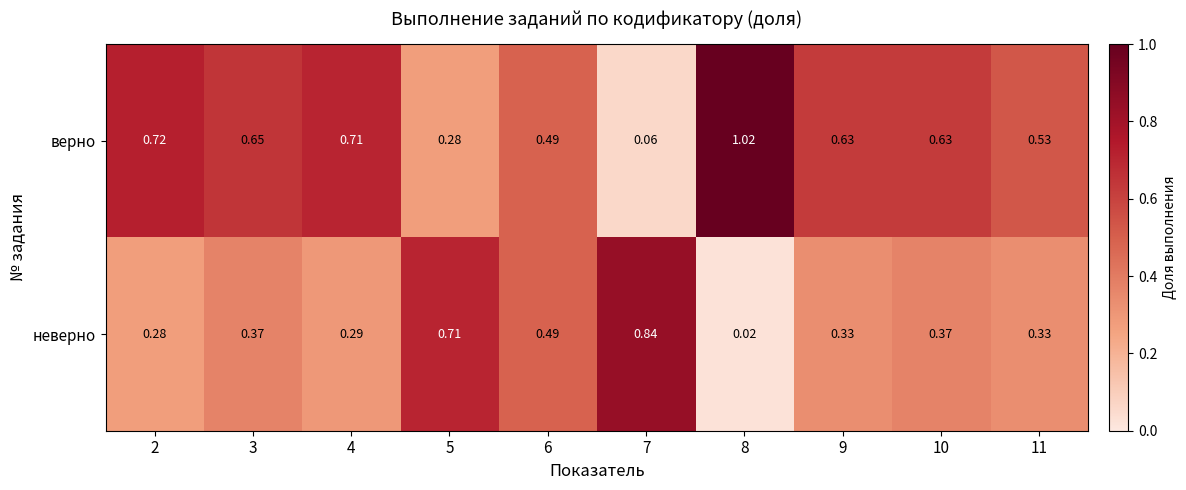

Rank the series by their average value, from lowest to highest.

неверно, верно